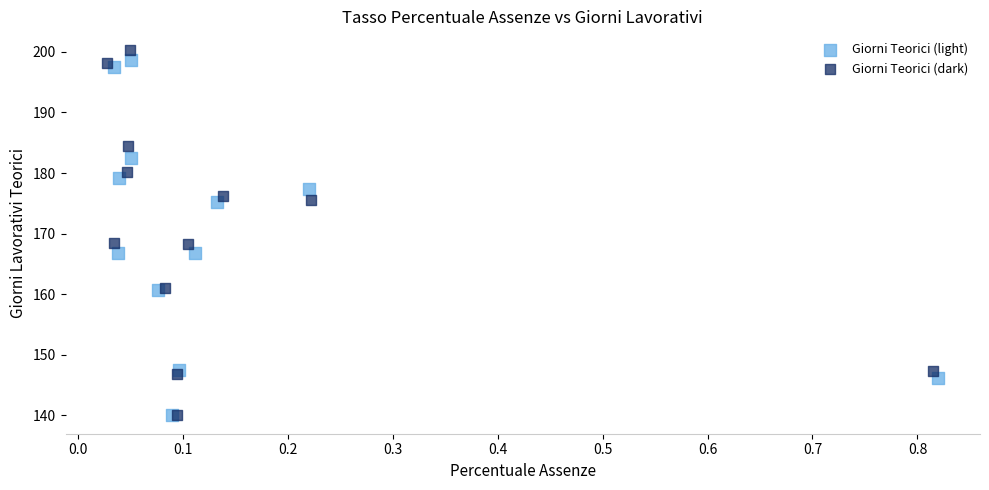

Which series has the largest Y range (max minus min)?

Giorni Teorici (dark)